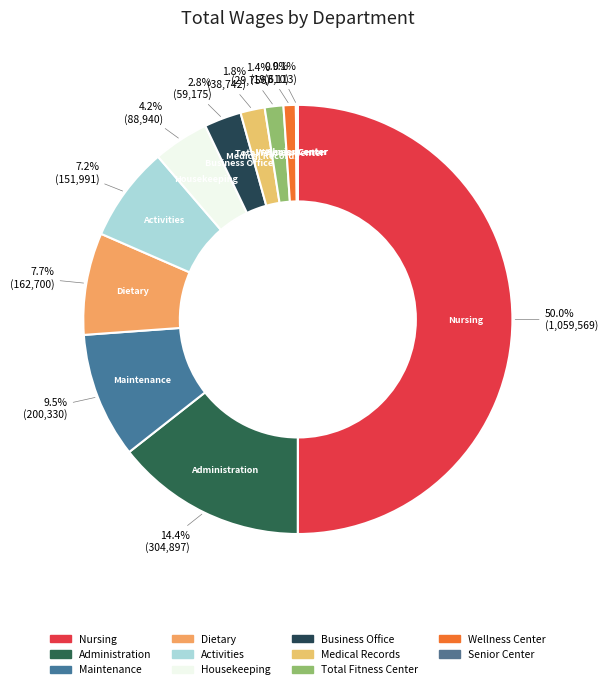

To the nearest percent, what is the combined percentage of Maintenance and Administration?

24%